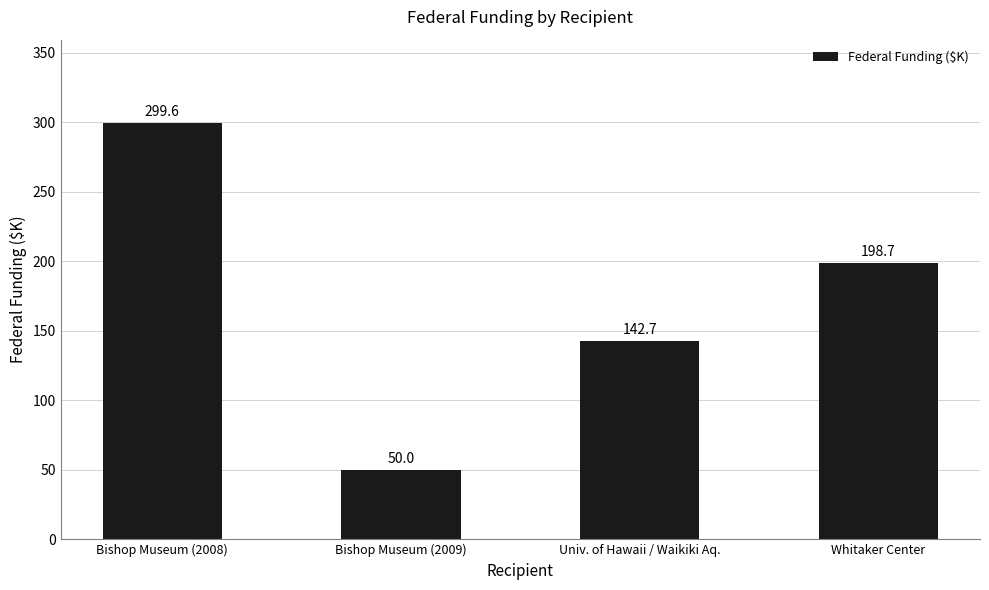

Reading right to left, transcribe all the data shown in this chart.

198.7	142.7	50.0	299.6